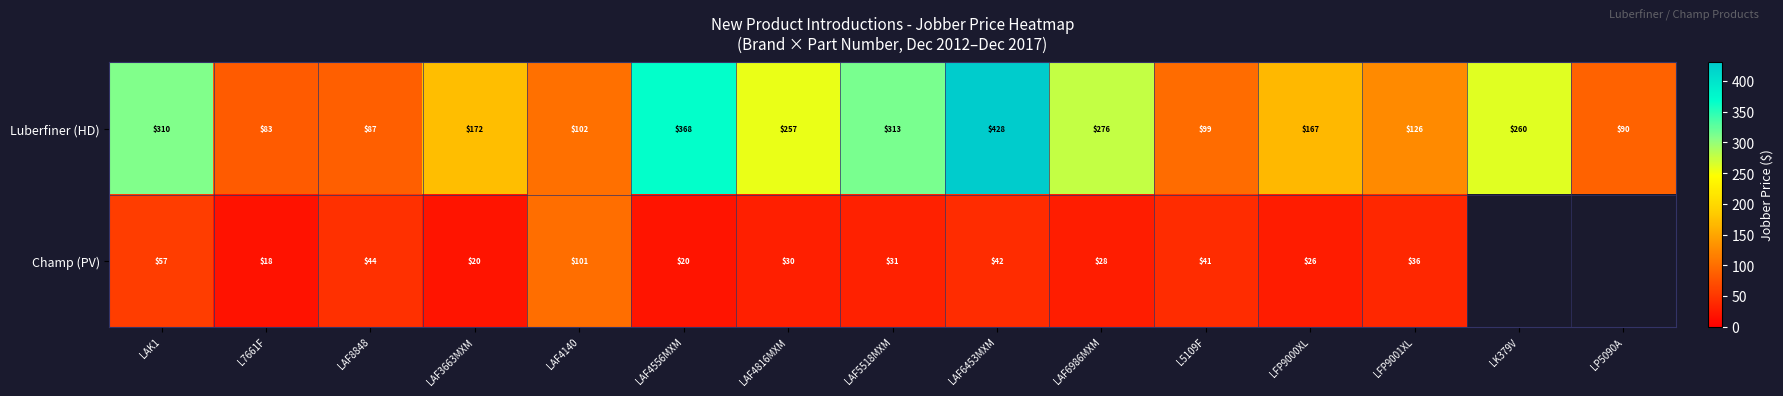

Rank the series at LAF4556MXM from lowest to highest value.

Champ (PV), Luberfiner (HD)